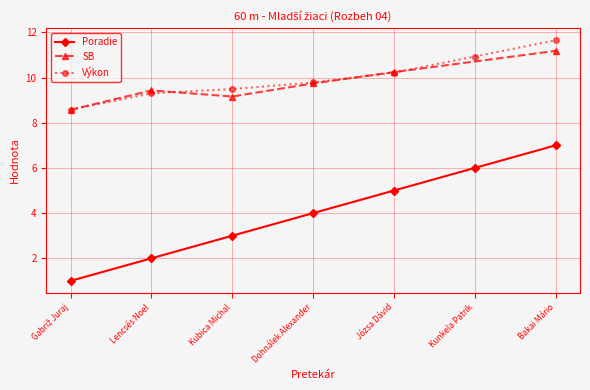

What is the value of the Poradie point at the 5th from the left?

5.0